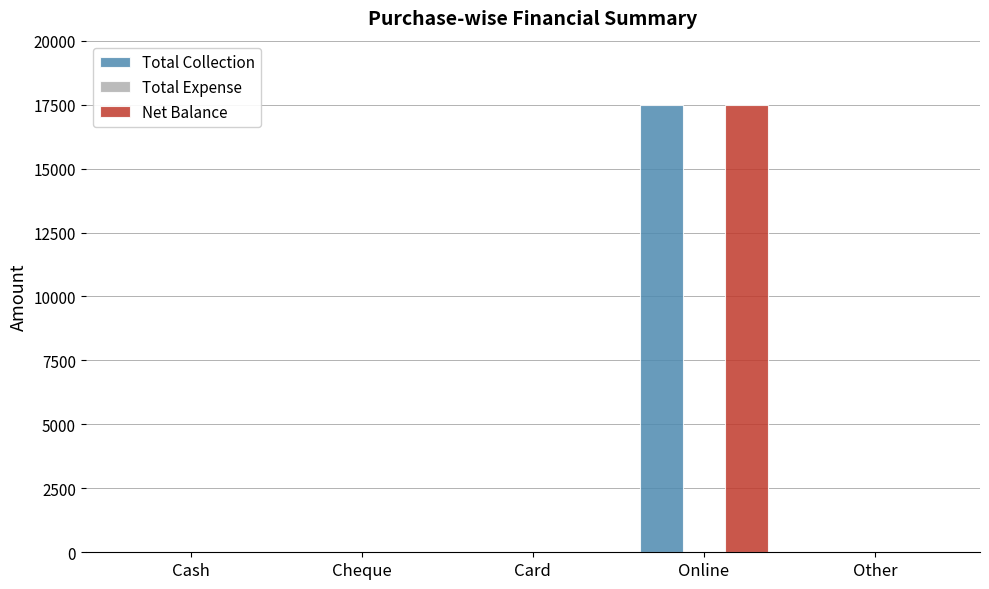

What is the average value of the Total Collection series?

3500